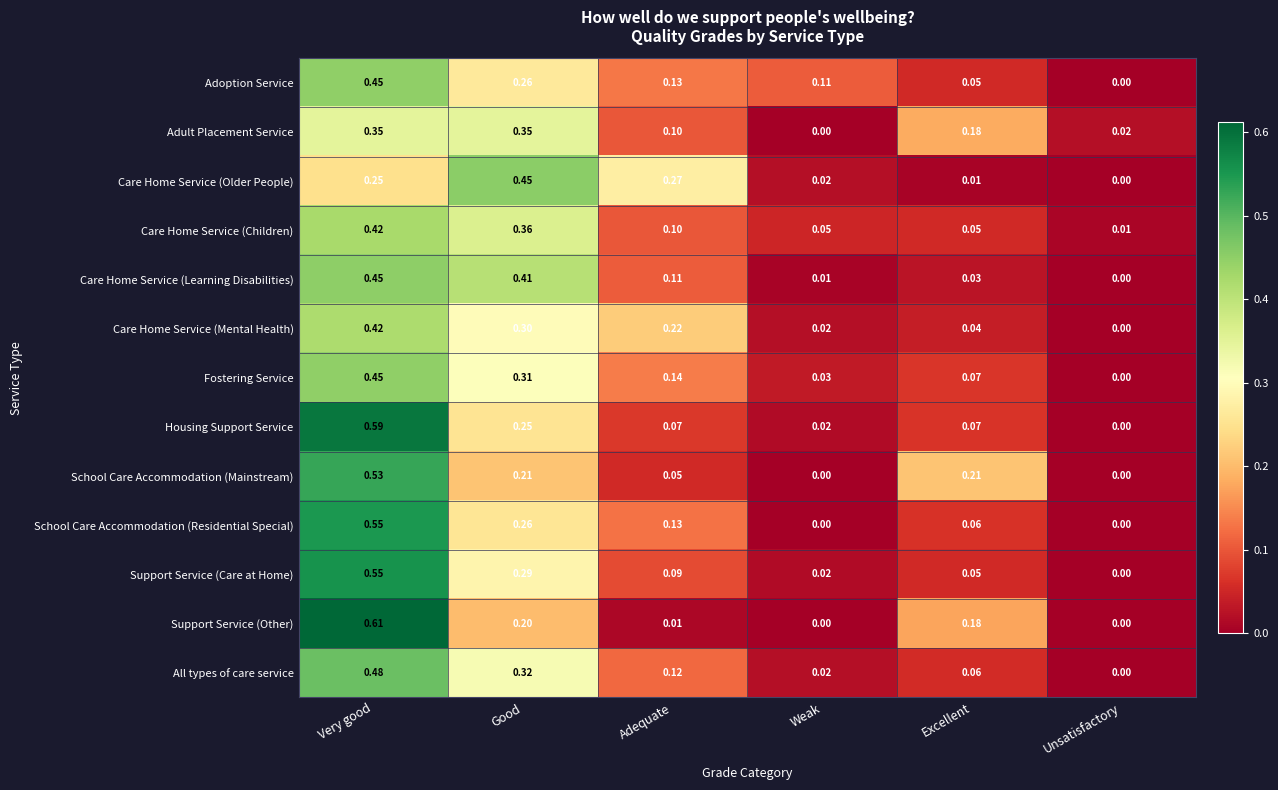

At which category is the sum across all series the highest?

Very good